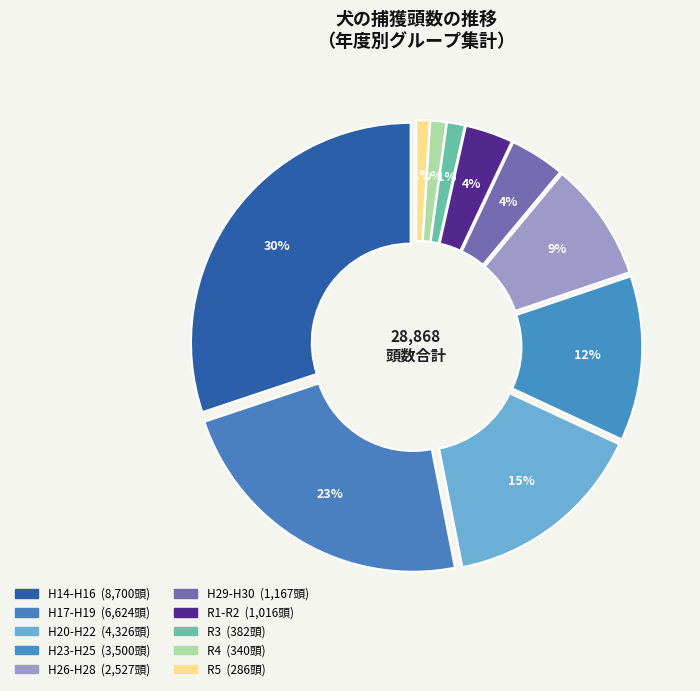

Is there a majority slice in this chart?

No